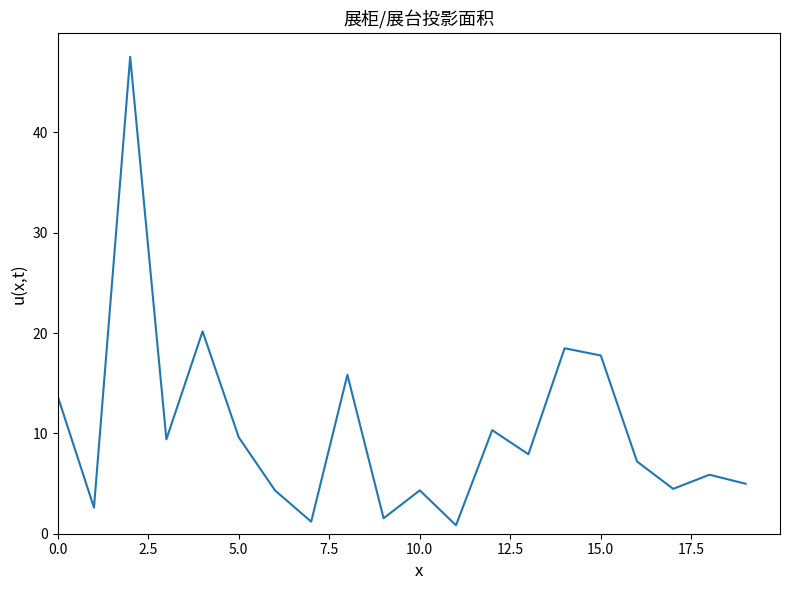

How many interior local valleys (lower than both neighbors) does the data have?

7